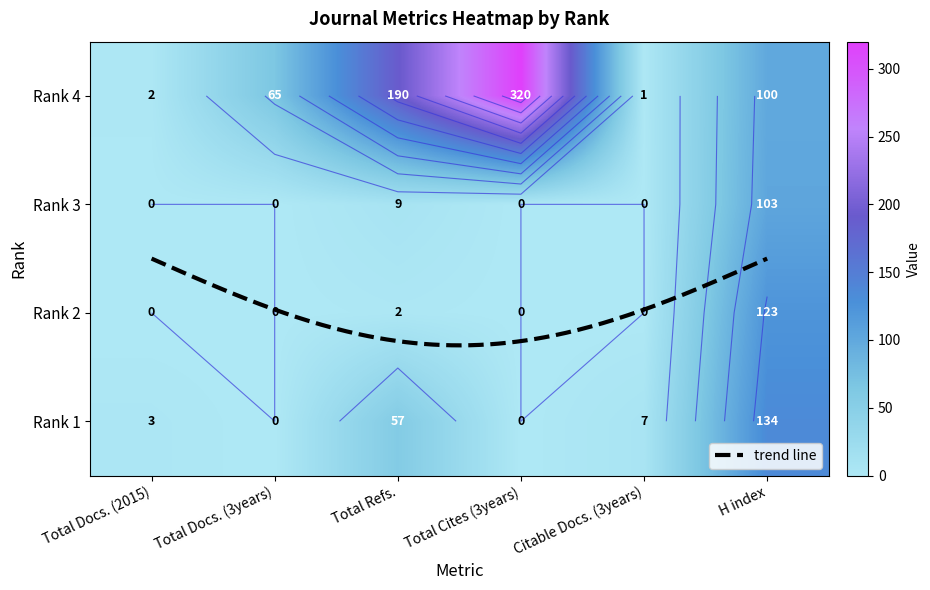

What is the average value of the Total Docs. (3years) series?

16